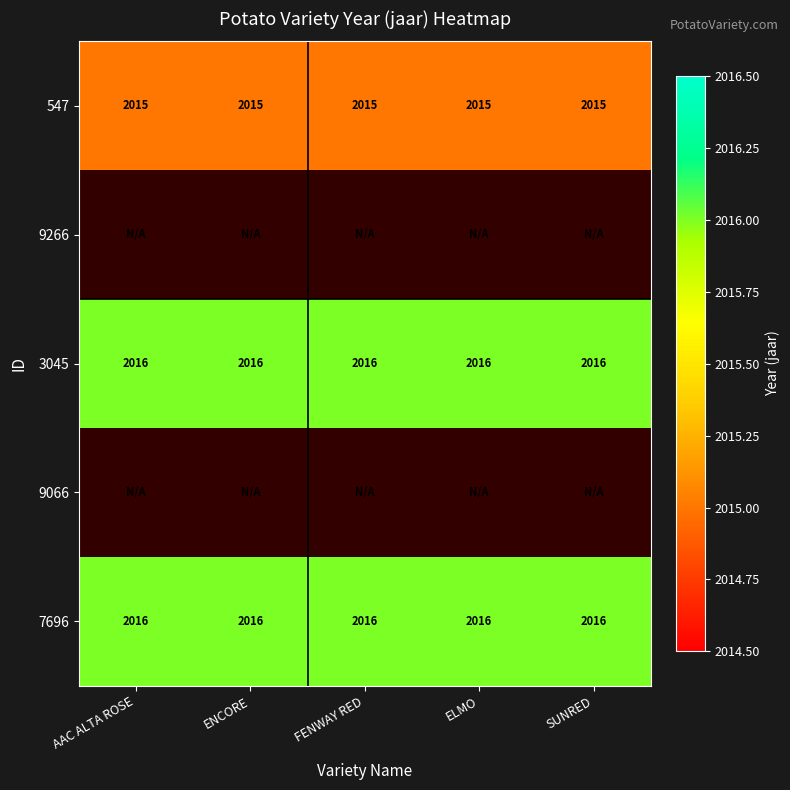

True or false: 7696 has a value of 2016 at SUNRED.

True